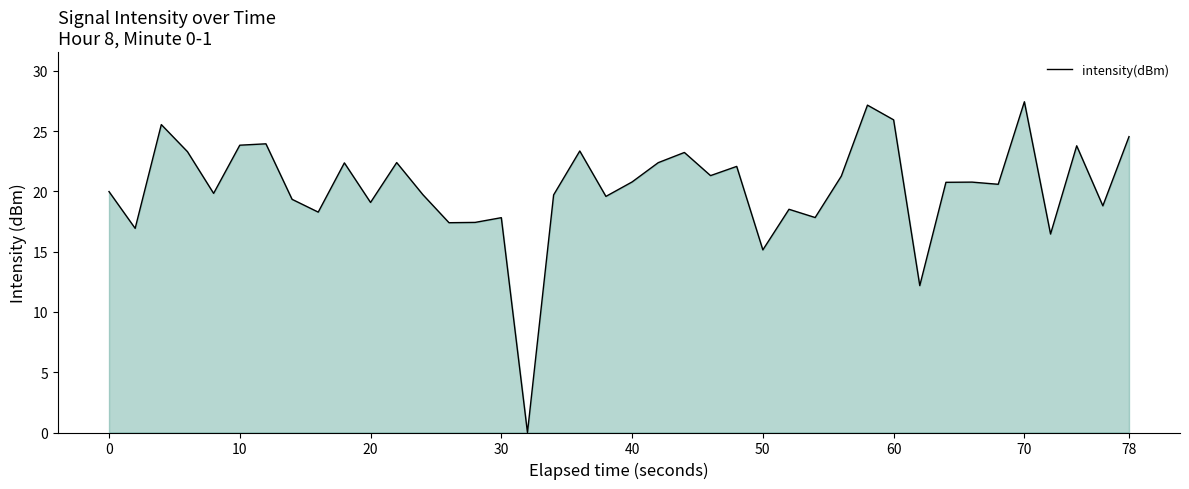

What is the difference between the maximum and minimum values?

27.4